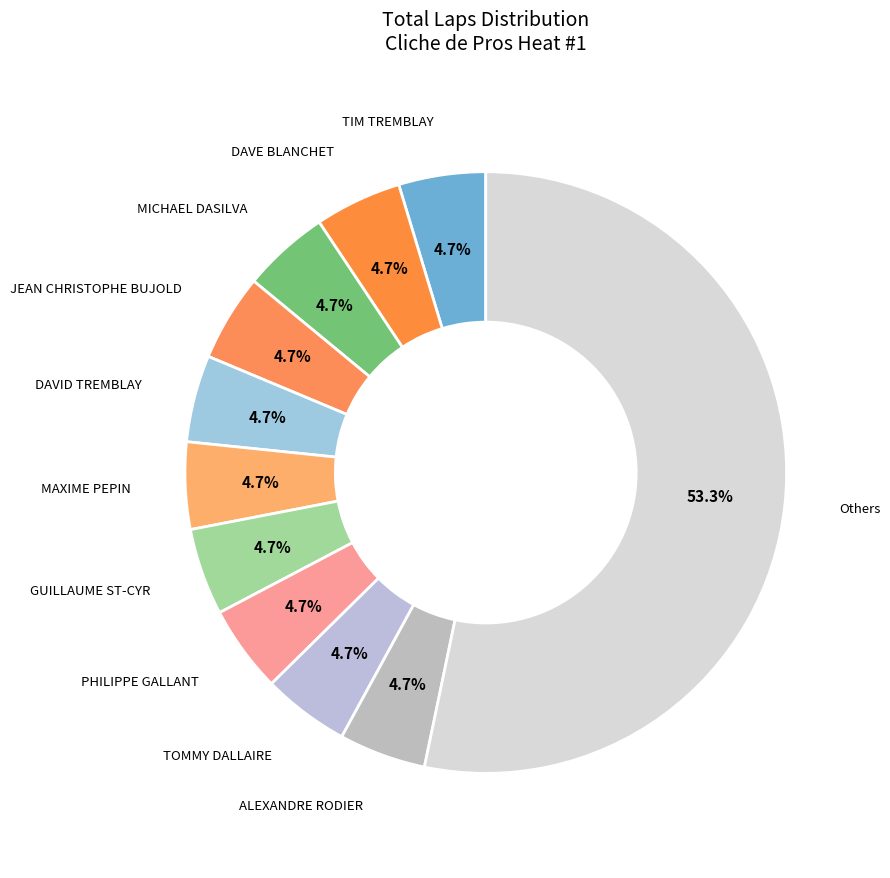

Count the number of slices in the pie.

11